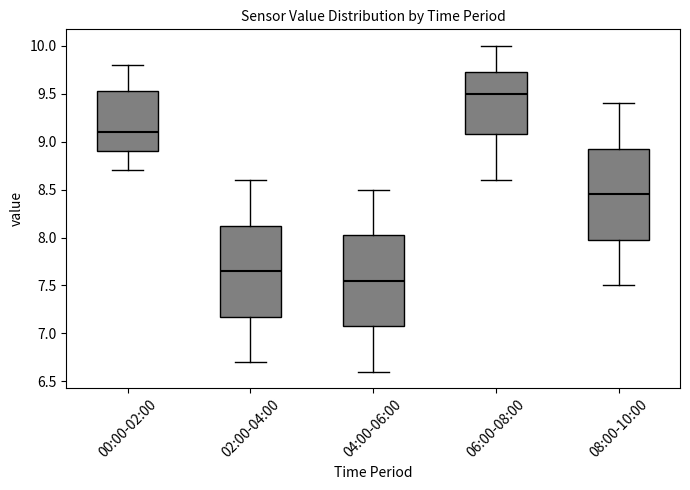

Reading left to right, transcribe this box plot: for each box, give where its median line is, the range the box spans, and where its two whiskers end, as read against the y-axis. The values are not printed on the chart, so give them approximately, as read against the axis.

00:00-02:00: median 9.10, box 8.90 to 9.55, whiskers 8.70 to 9.80
02:00-04:00: median 7.65, box 7.20 to 8.15, whiskers 6.70 to 8.60
04:00-06:00: median 7.55, box 7.10 to 8.05, whiskers 6.60 to 8.50
06:00-08:00: median 9.50, box 9.10 to 9.75, whiskers 8.60 to 10.00
08:00-10:00: median 8.45, box 8.00 to 8.95, whiskers 7.50 to 9.40